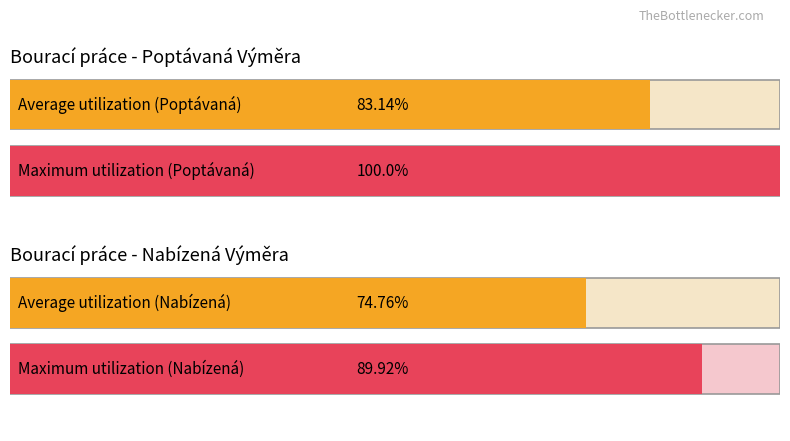

The Nabízená Výměra series shows -53 at Item 5. True or false?

False